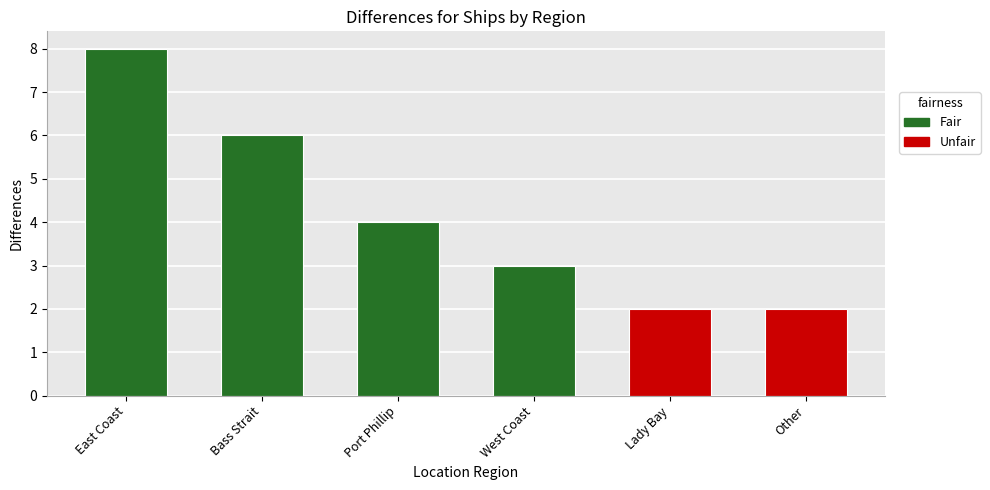

Is it true that the value at Bass Strait is 6?

True